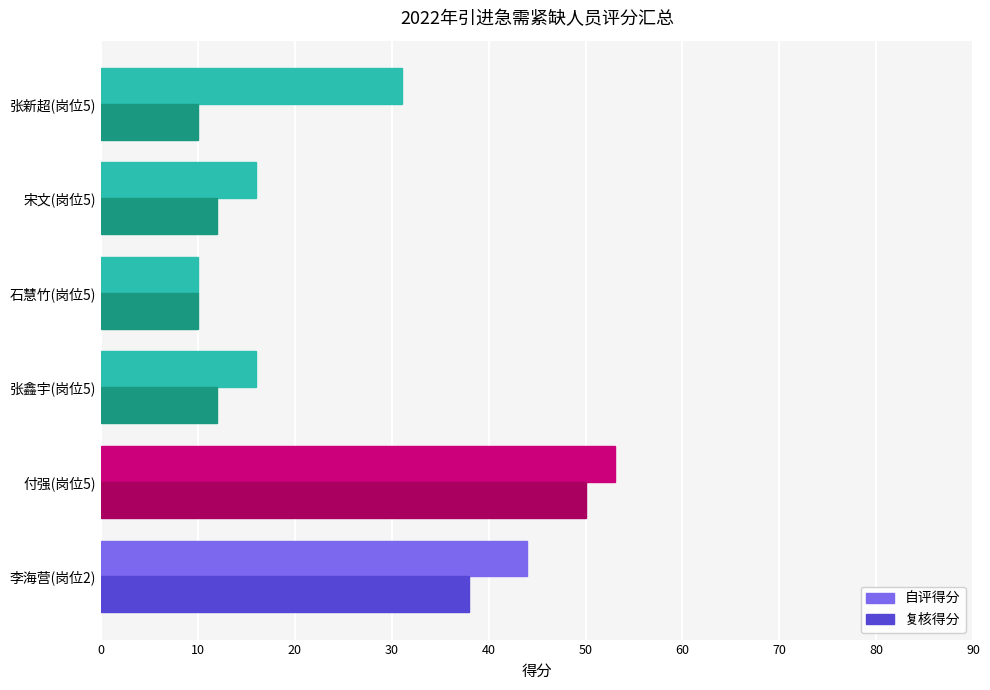

What is the highest value of the 自评得分 series?

53